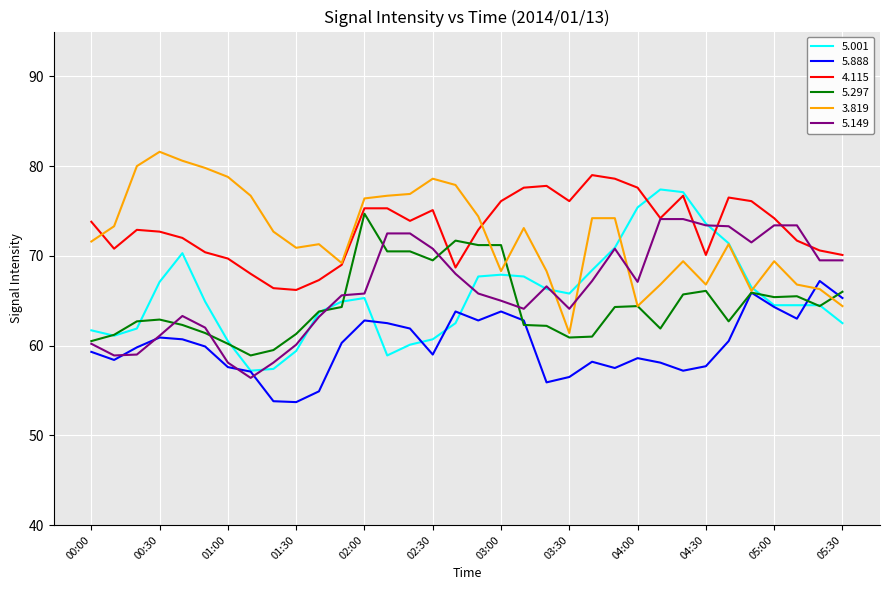

True or false: 4.115 and 5.888 cross at least once.

False